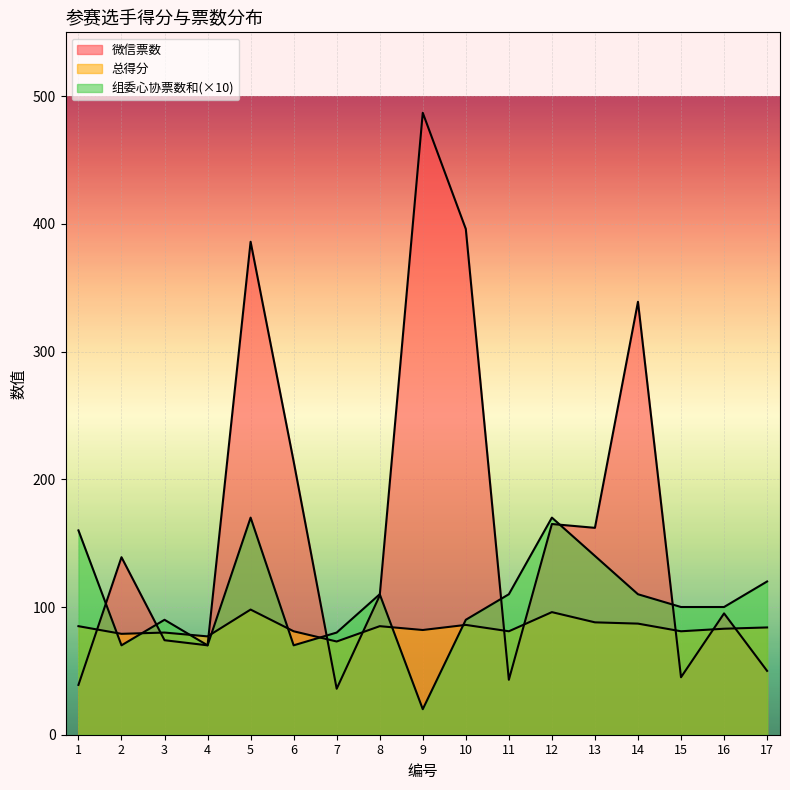

Read the 微信票数 value at 17.

50